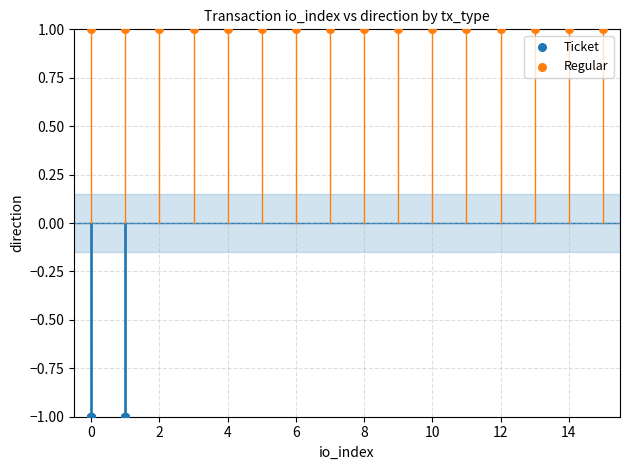

Which series contains the highest Y value?

Regular